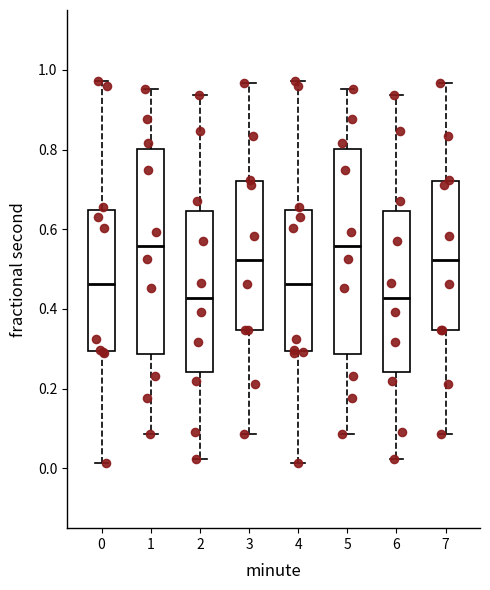

Reading left to right, transcribe this box plot: for each box, give where its median line is, the range the box spans, and where its two whiskers end, as read against the y-axis. The values are not printed on the chart, so give them approximately, as read against the axis.

0: median 0.46, box 0.30 to 0.64, whiskers 0.02 to 0.98
1: median 0.56, box 0.28 to 0.80, whiskers 0.08 to 0.96
2: median 0.42, box 0.24 to 0.64, whiskers 0.02 to 0.94
3: median 0.52, box 0.34 to 0.72, whiskers 0.08 to 0.96
4: median 0.46, box 0.30 to 0.64, whiskers 0.02 to 0.98
5: median 0.56, box 0.28 to 0.80, whiskers 0.08 to 0.96
6: median 0.42, box 0.24 to 0.64, whiskers 0.02 to 0.94
7: median 0.52, box 0.34 to 0.72, whiskers 0.08 to 0.96